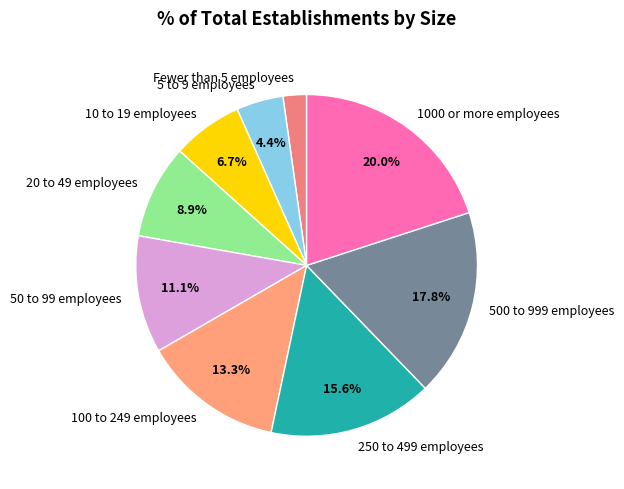

Count the number of slices in the pie.

9